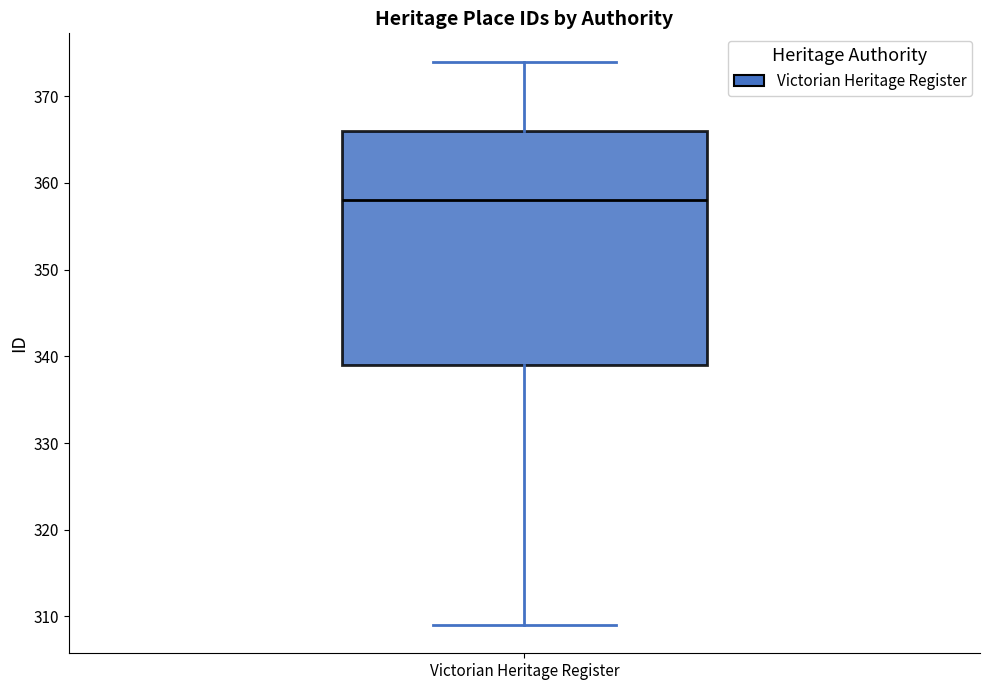

Transcribe this box plot: give where the median line is, the range the box spans, and where the two whiskers end, as read against the y-axis. The values are not printed on the chart, so give them approximately, as read against the axis.

median 358, box 339 to 366, whiskers 309 to 374